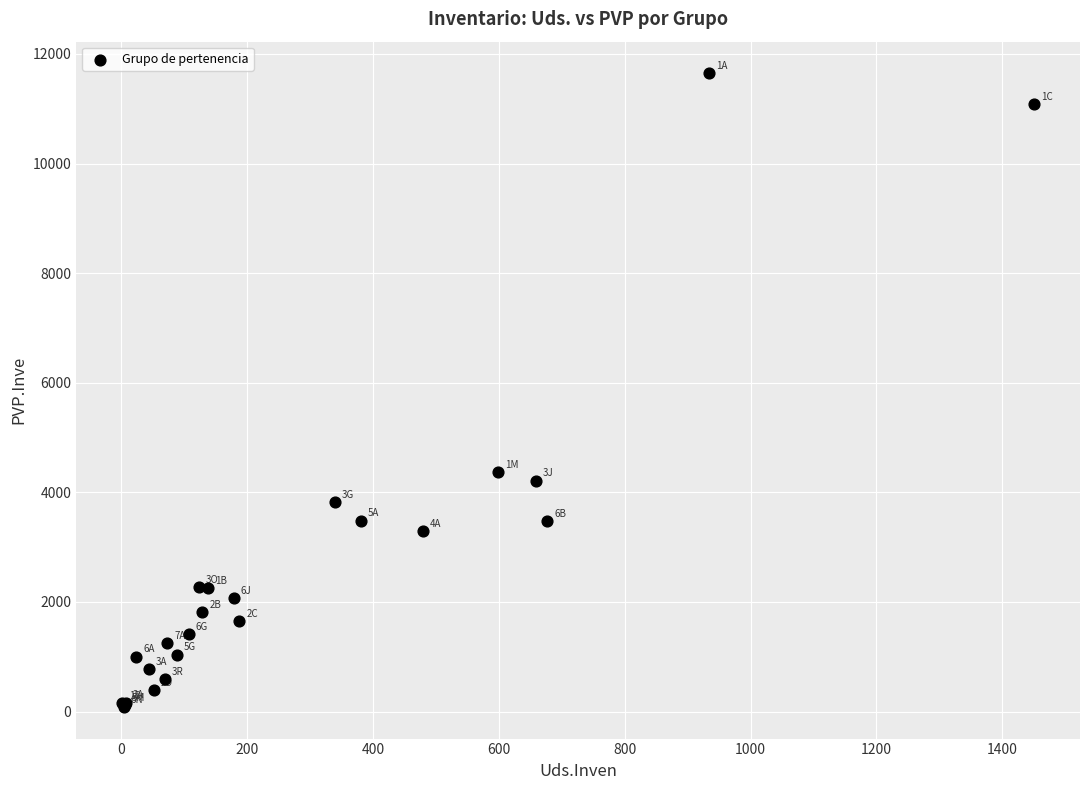

What Y value in the scatter plot is closest to 5865?

4374.8